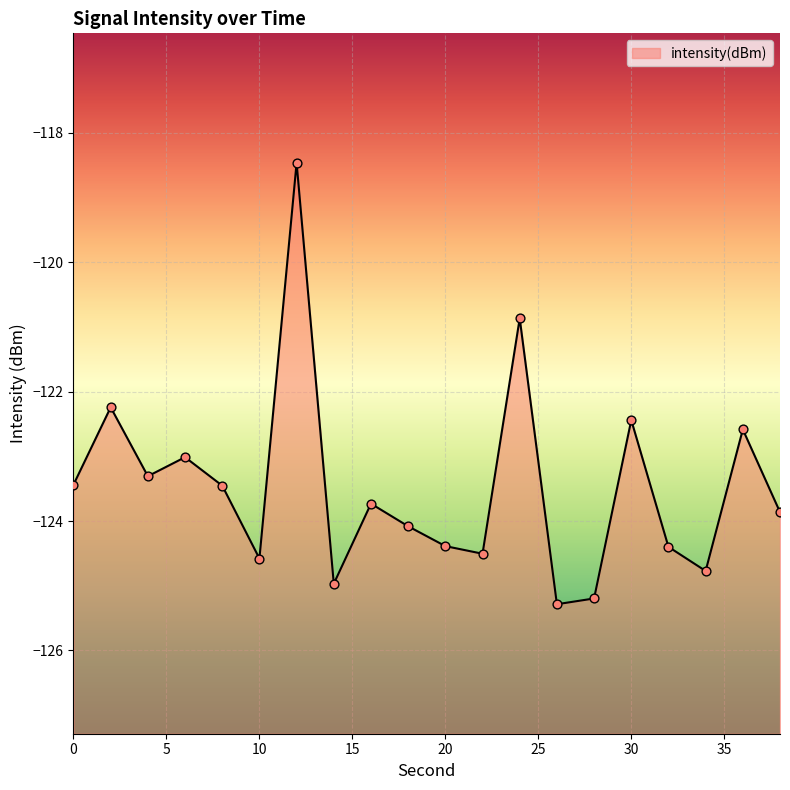

What is the change in value from 4 to 8?

-0.1